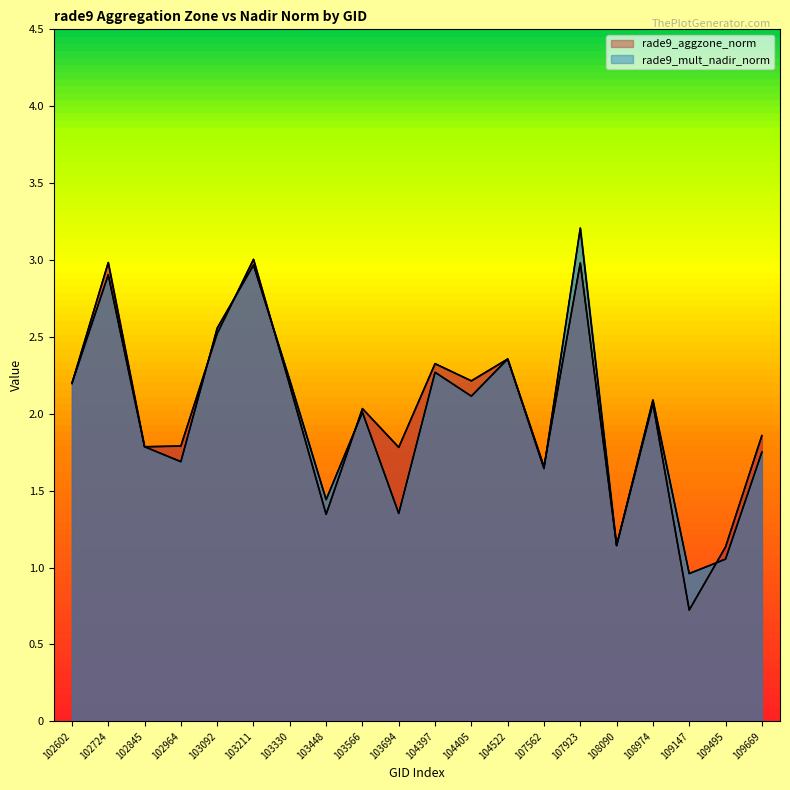

List the series in order of their peak value, lowest first.

rade9_aggzone_norm, rade9_mult_nadir_norm